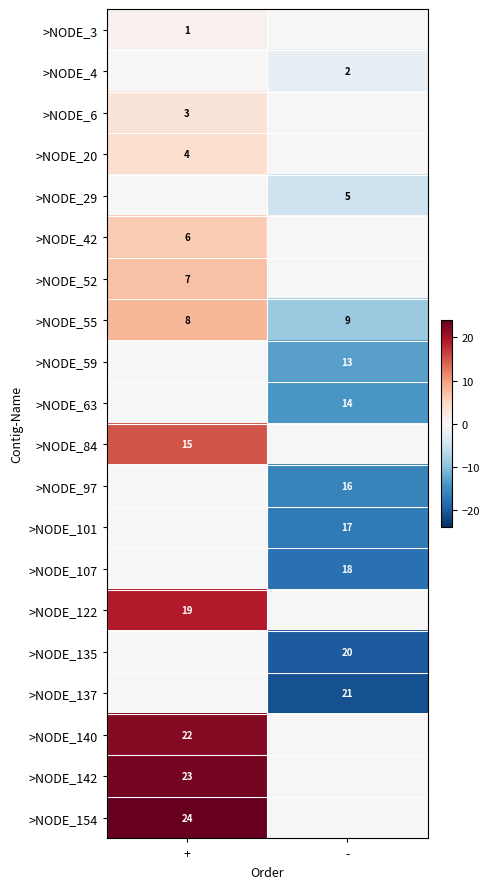

Is the value of >NODE_140 at + greater than the value of >NODE_63 at -?

Yes